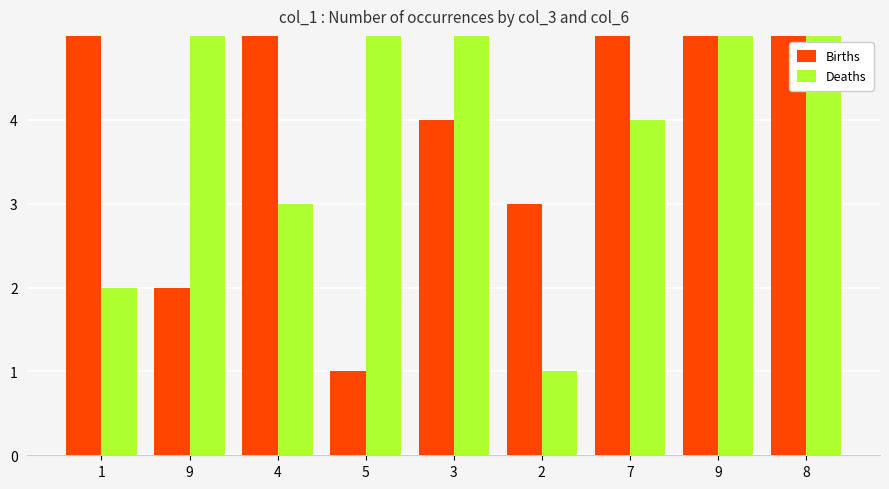

Which category has the highest value across all series?

9